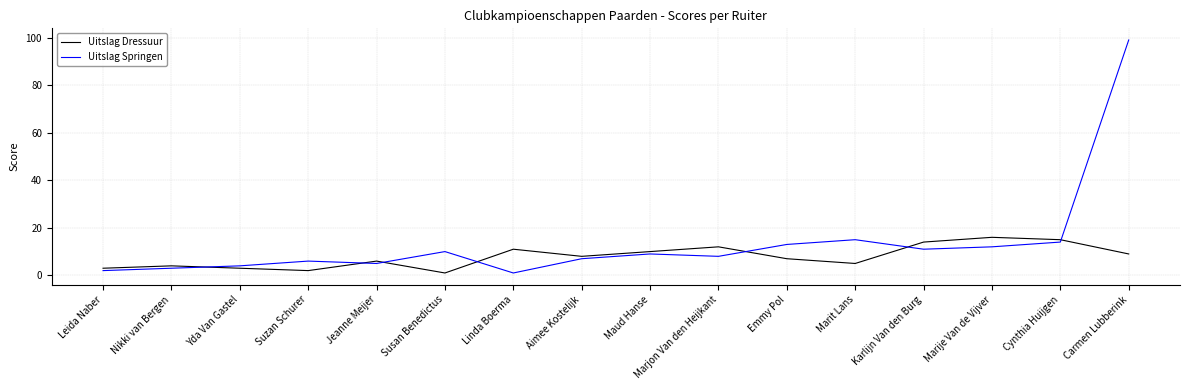

Reading left to right, what are all the values shown in this chart?

Uitslag Dressuur: 3	4	3	2	6	1	11	8	10	12	7	5	14	16	15	9
Uitslag Springen: 2	3	4	6	5	10	1	7	9	8	13	15	11	12	14	99